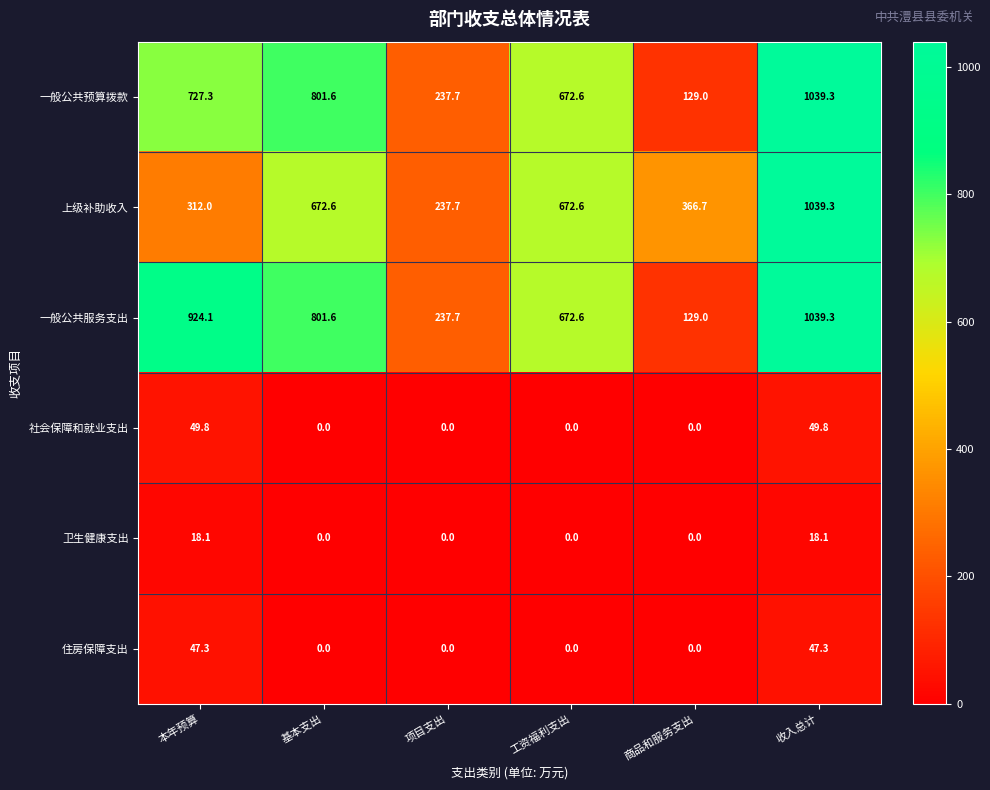

The 一般公共服务支出 series shows 1136.6 at 基本支出. True or false?

False